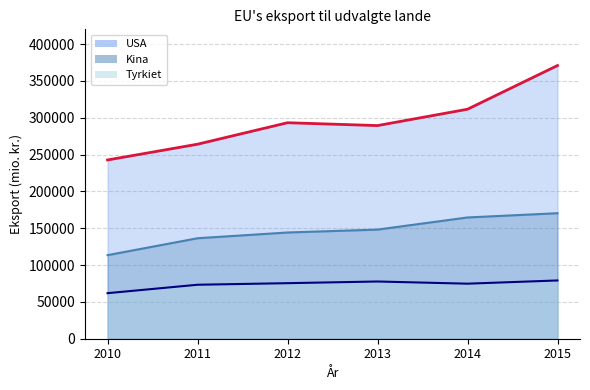

What is the value of the Kina point at the 6th from the left?

170393